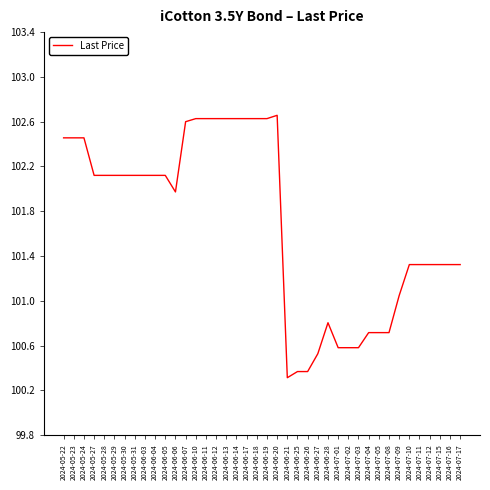

Where is the data nearest to the value 101?

2024-07-09